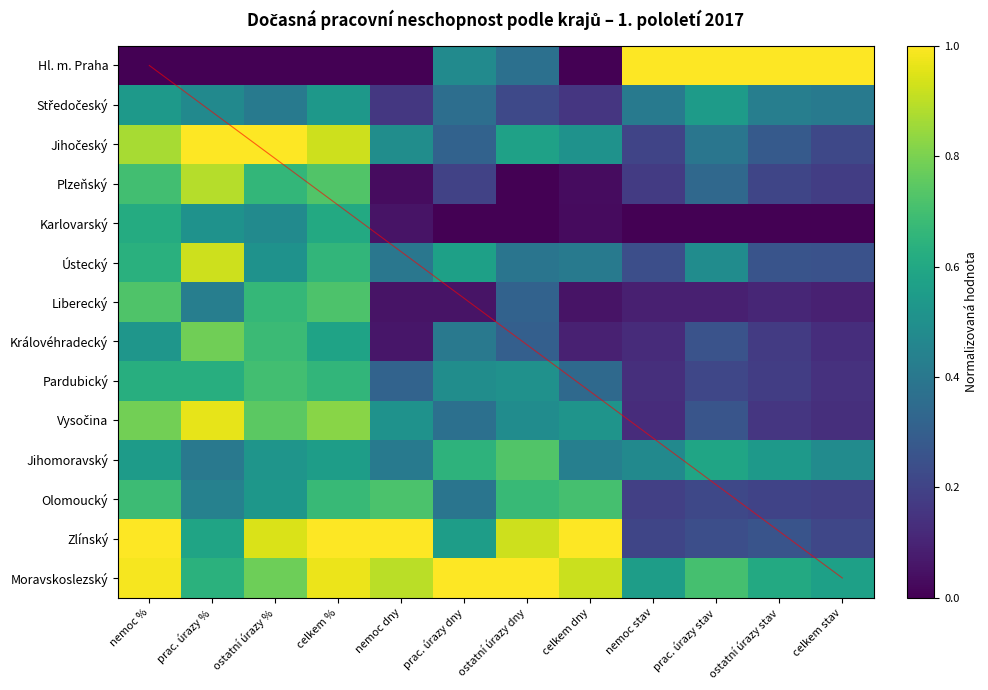

Which has a higher value, nemoc % or ostatní úrazy stav?

ostatní úrazy stav